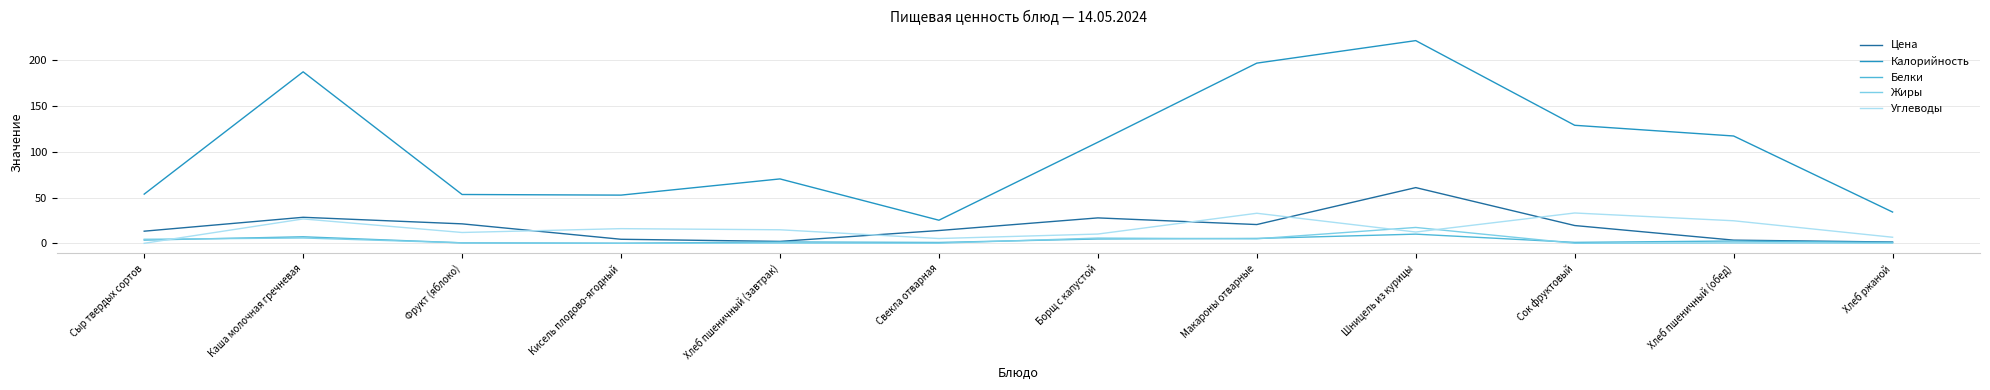

At which category does the chart reach its peak across all series?

Шницель из курицы